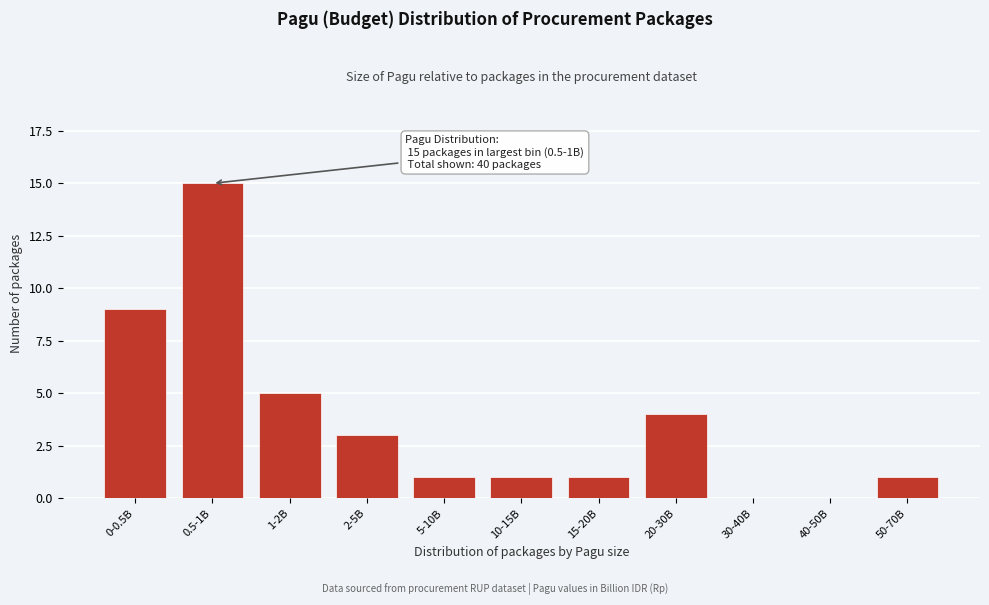

Reading left to right, list all the values displayed in this chart.

0-0.5B=9	0.5-1B=15	1-2B=5	2-5B=3	5-10B=1	10-15B=1	15-20B=1	20-30B=4	30-40B=0	40-50B=0	50-70B=1